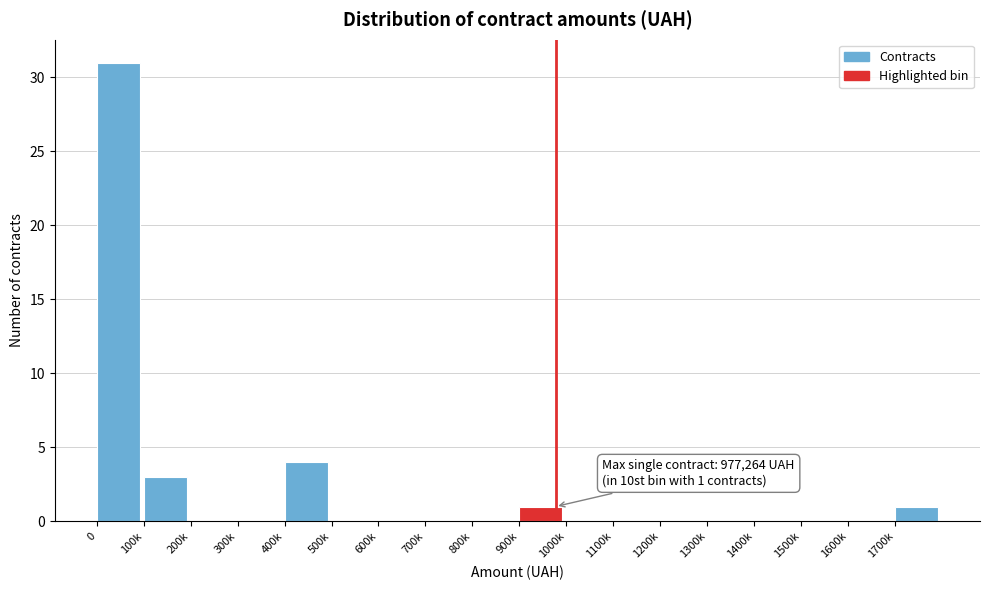

Reading left to right, list all the values displayed in this chart.

0=31	100k=3	200k=0	300k=0	400k=4	500k=0	600k=0	700k=0	800k=0	900k=1	1000k=0	1100k=0	1200k=0	1300k=0	1400k=0	1500k=0	1600k=0	1700k=1